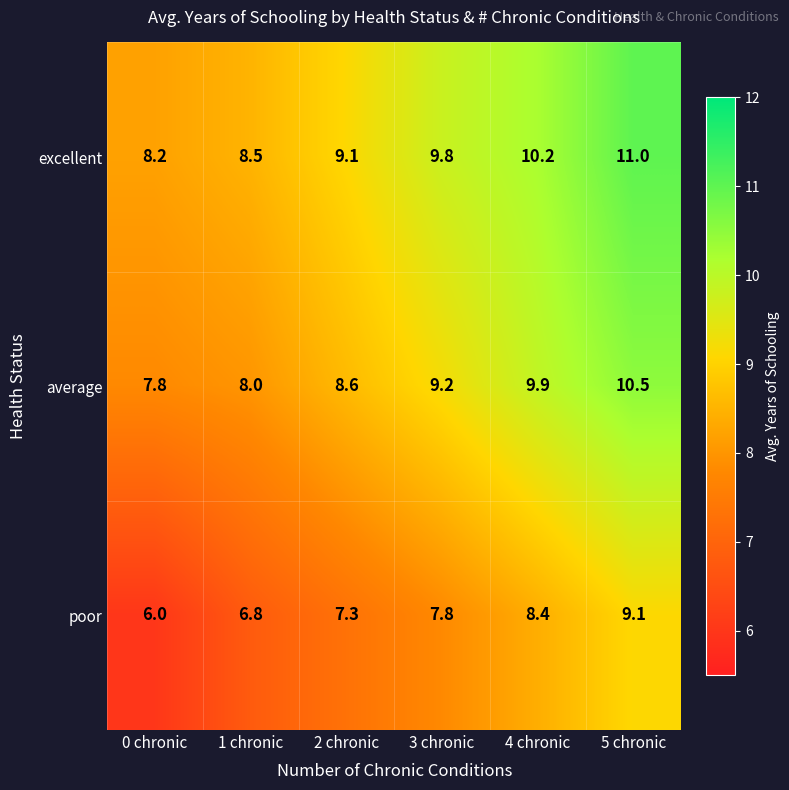

Reading left to right, what are all the values shown in this chart?

excellent: 0 chronic=8.2	1 chronic=8.5	2 chronic=9.1	3 chronic=9.8	4 chronic=10.2	5 chronic=11.0
average: 0 chronic=7.8	1 chronic=8.0	2 chronic=8.6	3 chronic=9.2	4 chronic=9.9	5 chronic=10.5
poor: 0 chronic=6.0	1 chronic=6.8	2 chronic=7.3	3 chronic=7.8	4 chronic=8.4	5 chronic=9.1